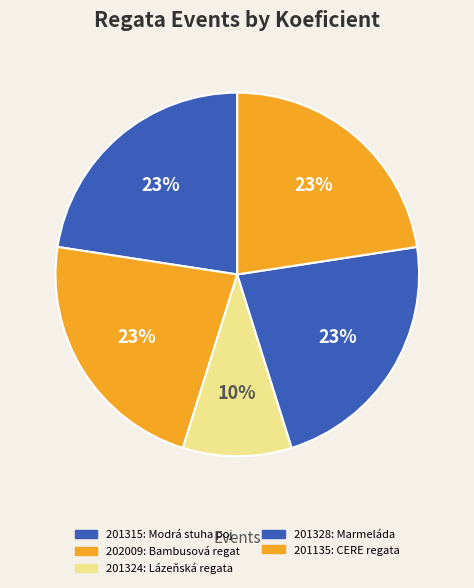

How much of the chart is everything except 202009?

77.4%